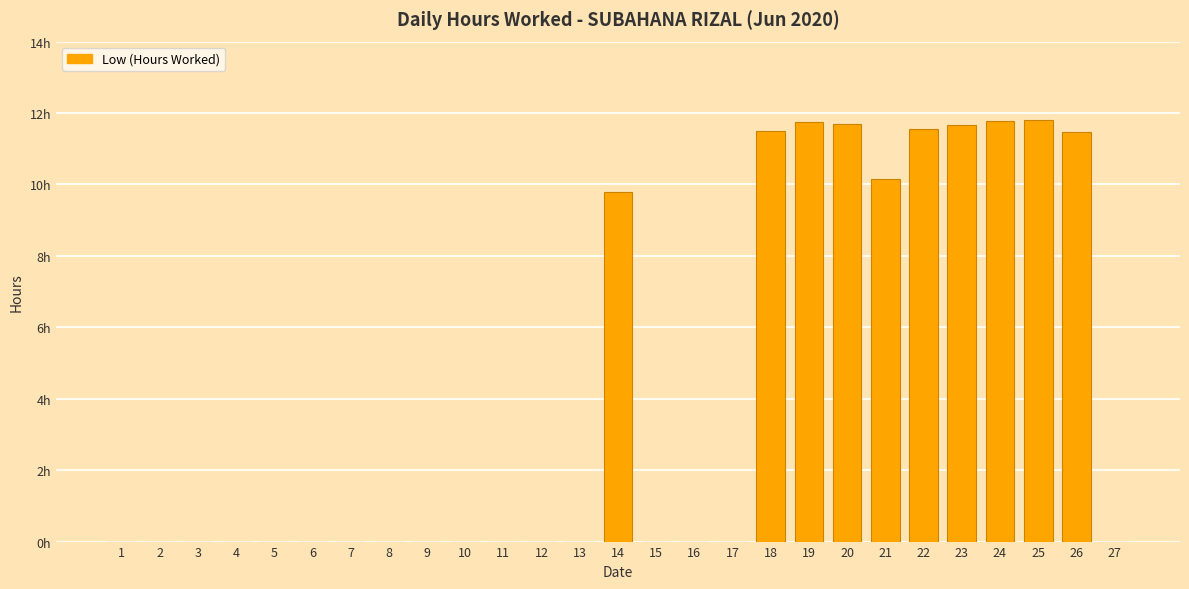

Reading left to right, extract all data points from this chart.

1=0.0	2=0.0	3=0.0	4=0.0	5=0.0	6=0.0	7=0.0	8=0.0	9=0.0	10=0.0	11=0.0	12=0.0	13=0.0	14=9.8	15=0.0	16=0.0	17=0.0	18=11.5	19=11.7	20=11.7	21=10.2	22=11.5	23=11.7	24=11.8	25=11.8	26=11.5	27=0.0